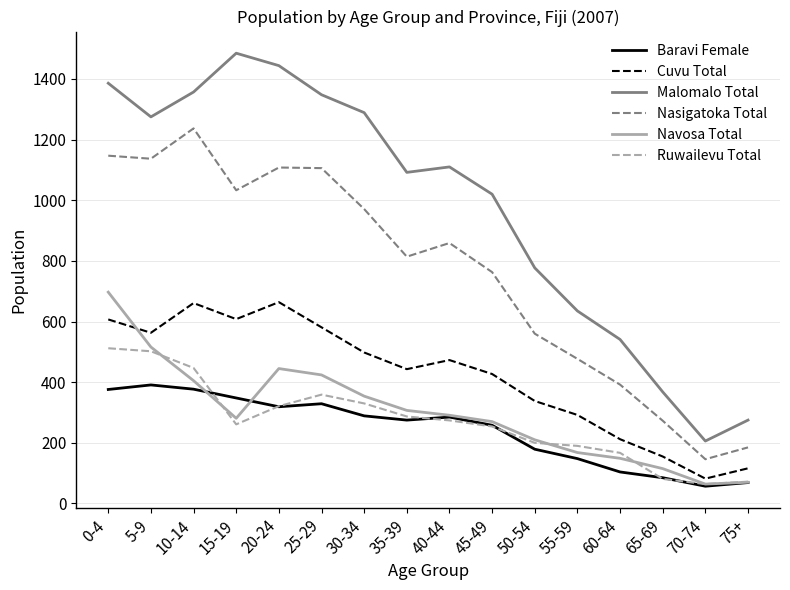

What is the total value across all series at 65-69?

1077